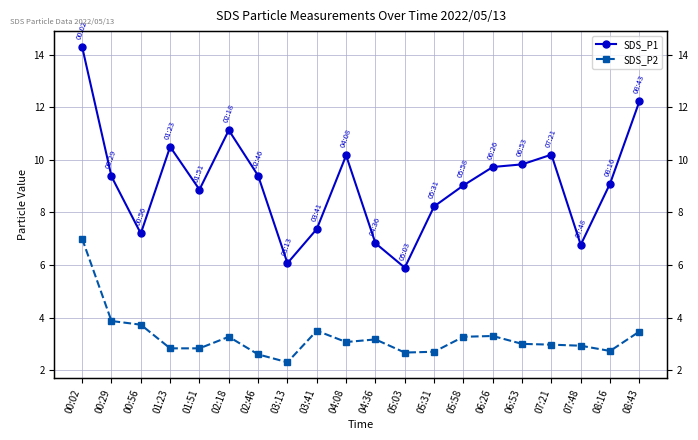

What is the value of the SDS_P2 point at the 11th from the left?

3.2